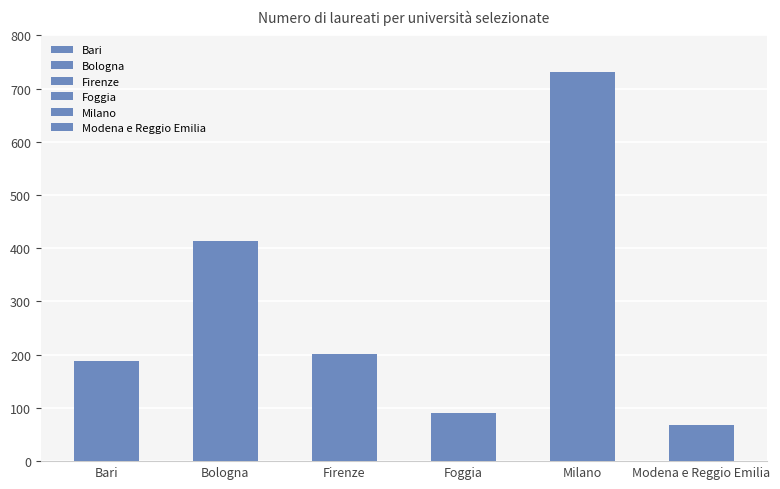

Is it true that Firenze equals 325.8 at Numero di laureati?

False